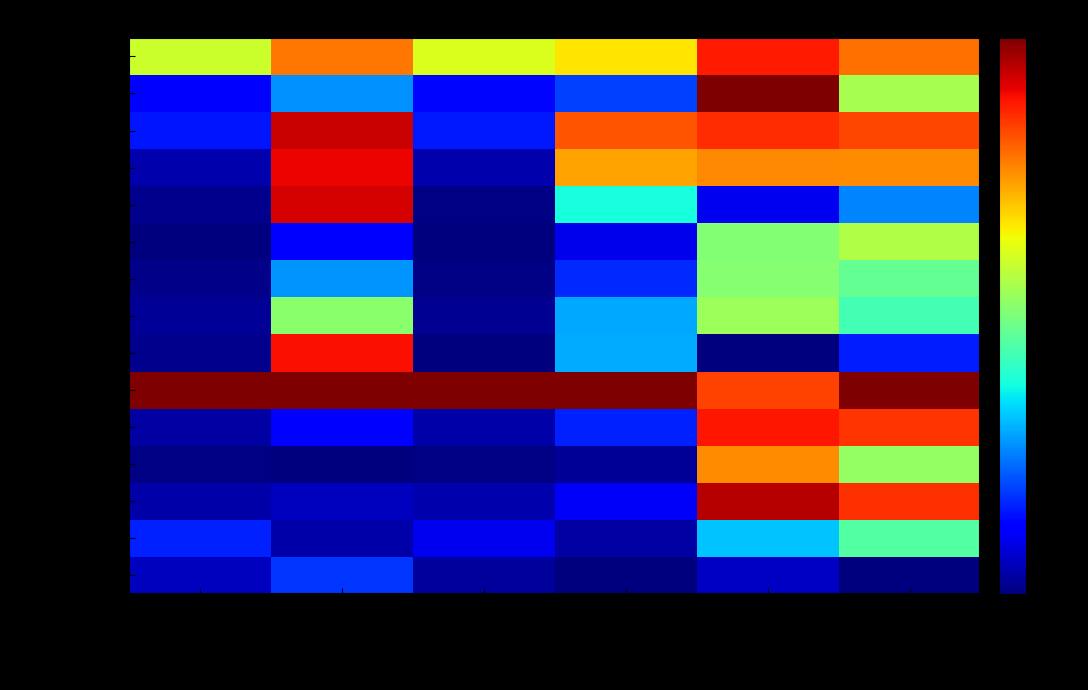

Count the number of categories in the chart.

6